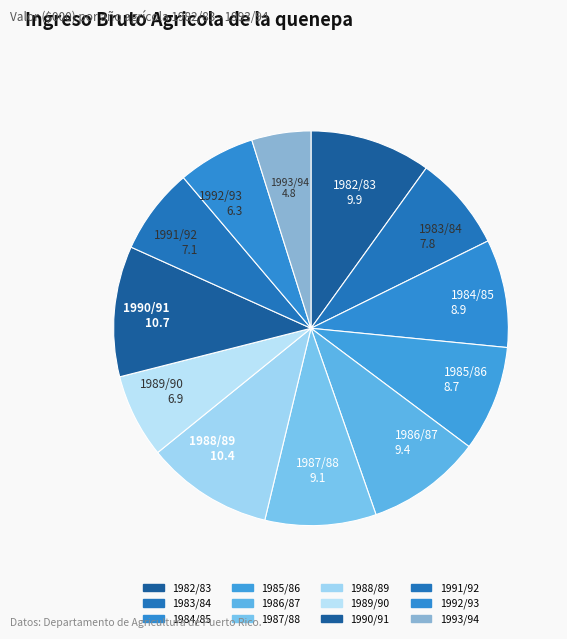

What is the total percentage of 1988/89 and 1991/92?

17.5%